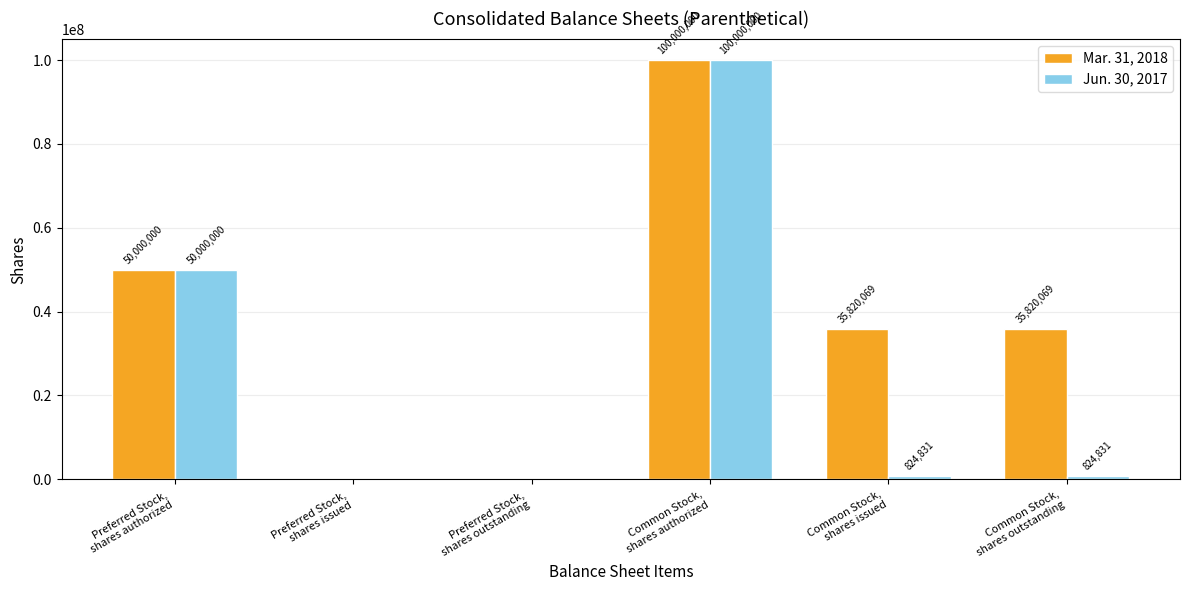

How many categories are shown in the chart?

6